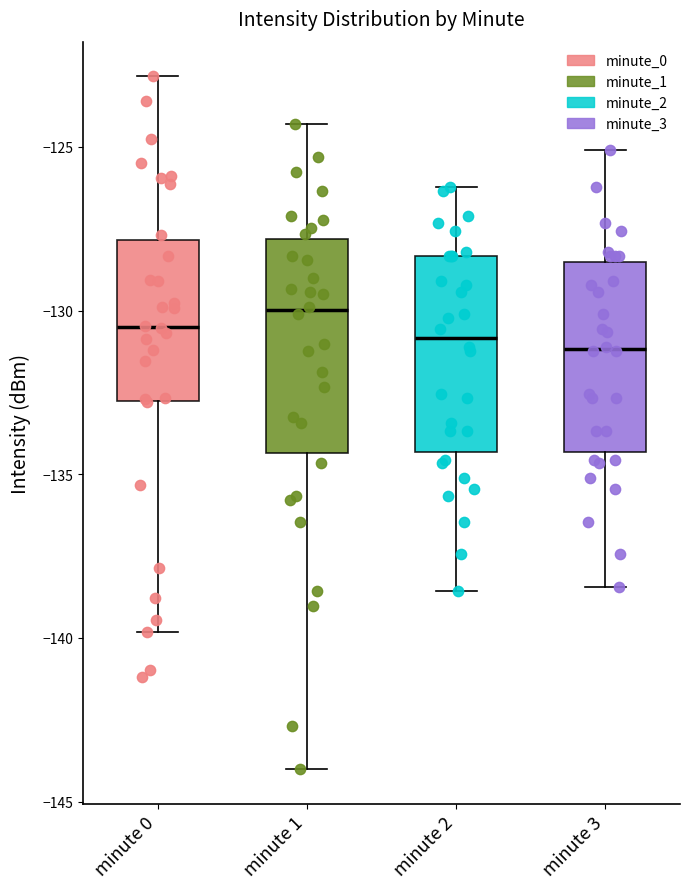

Reading left to right, read every box against the y-axis: the position of its median line, the range the box covers, and the ends of its whiskers. The values are not printed on the chart, so give them approximately, as read against the axis.

minute 0: median -130.5, box -133.0 to -128.0, whiskers -140.0 to -123.0
minute 1: median -130.0, box -134.5 to -128.0, whiskers -144.0 to -124.5
minute 2: median -131.0, box -134.5 to -128.5, whiskers -138.5 to -126.0
minute 3: median -131.0, box -134.5 to -128.5, whiskers -138.5 to -125.0